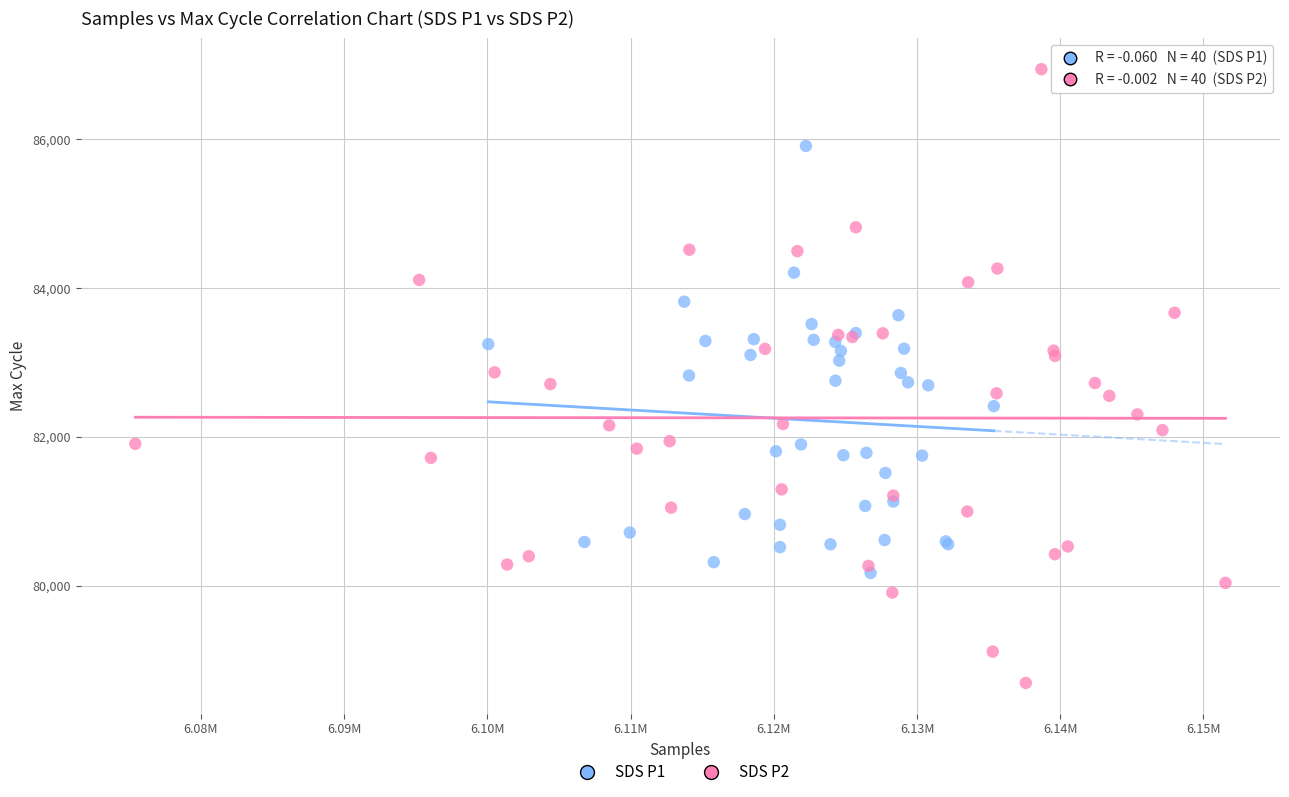

What are all the series names shown in the legend?

SDS P1, SDS P2